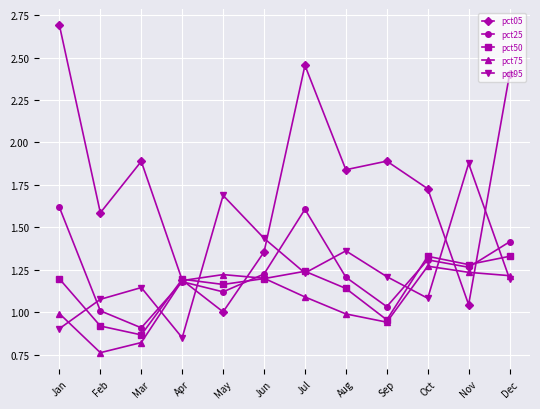

How many lines are shown in the chart?

5